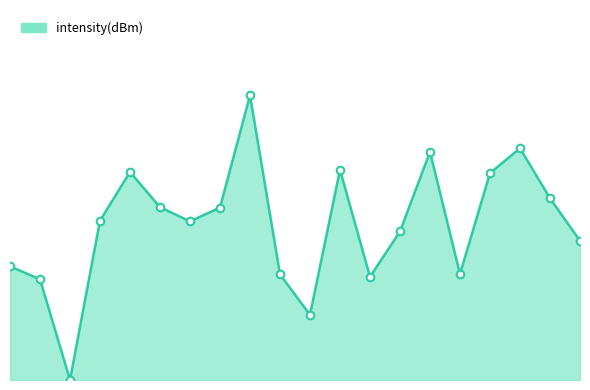

Is this an area chart (filled region under the line)?

Yes